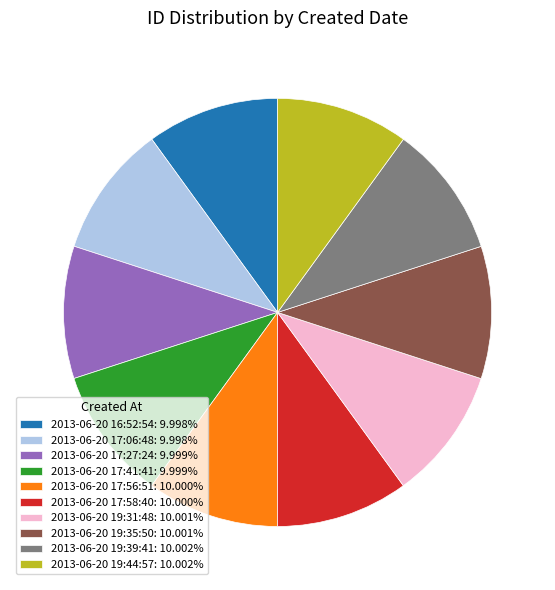

How many segments does this pie chart have?

10